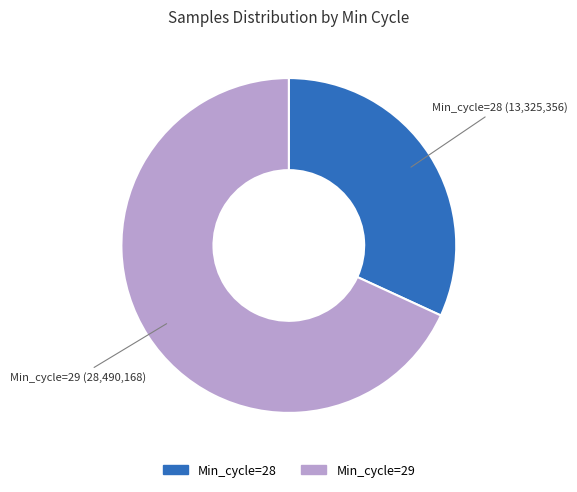

Is there a majority slice in this chart?

Yes